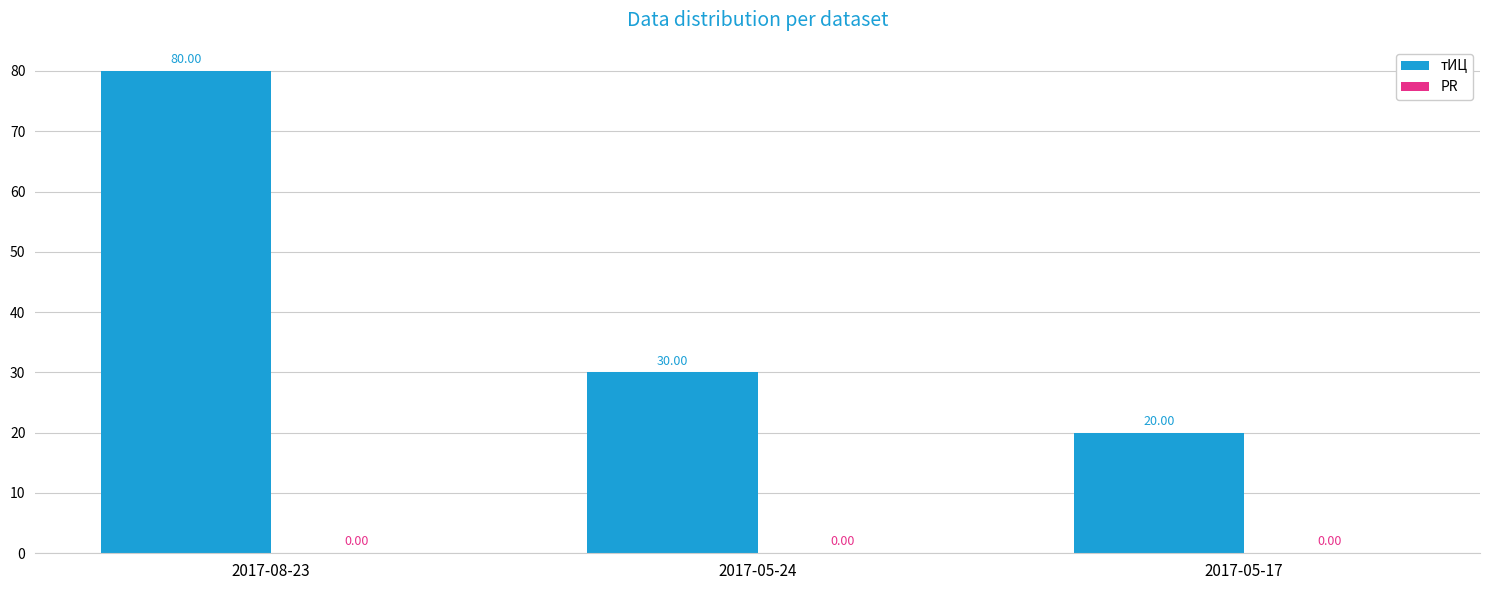

Are the bars horizontal?

No